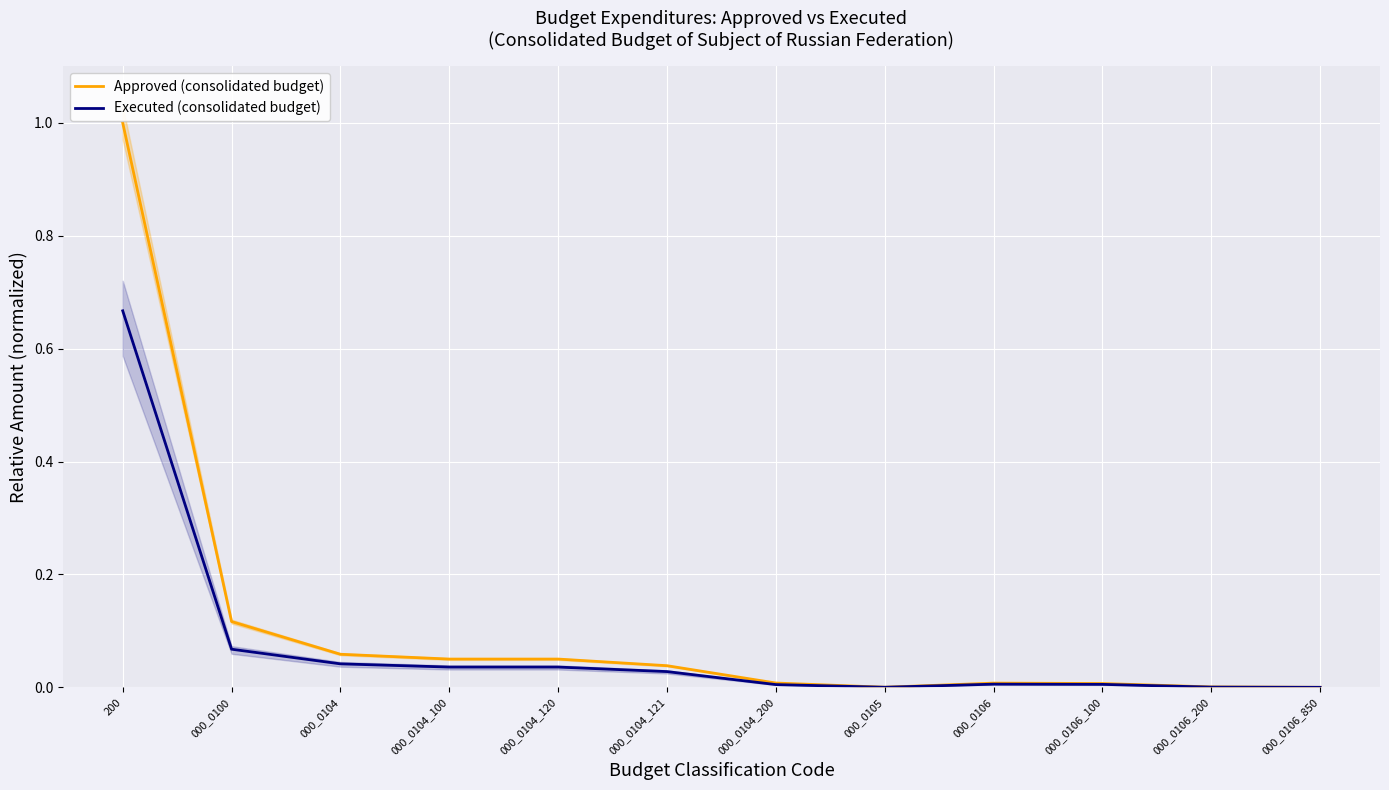

What are all the series names shown in the legend?

Approved (consolidated budget), Executed (consolidated budget)